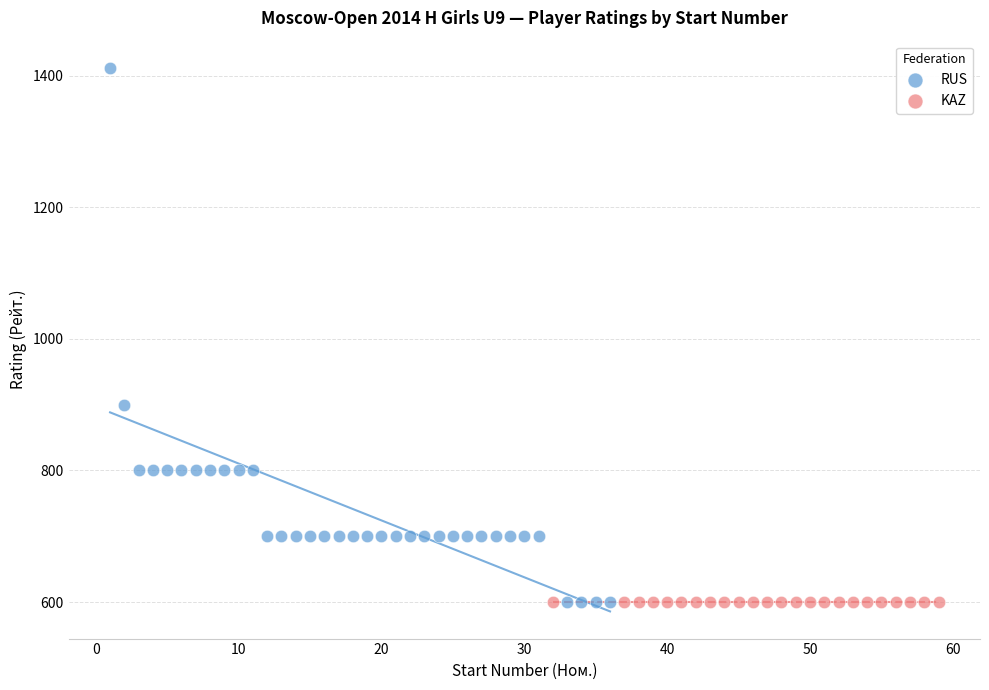

Which series contains the highest Y value?

RUS